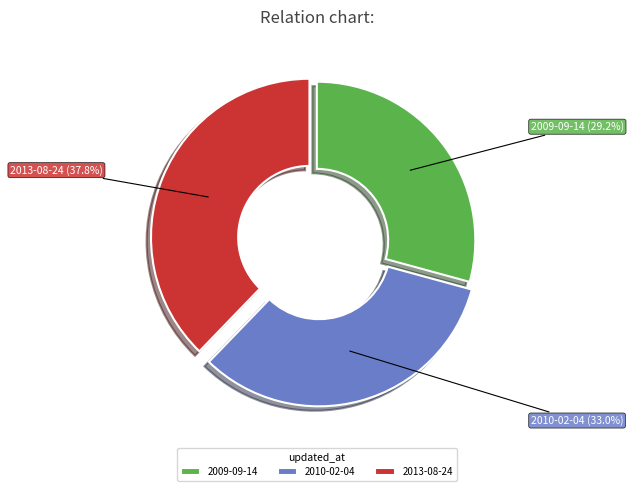

Is 2010-02-04 the majority of the pie?

No